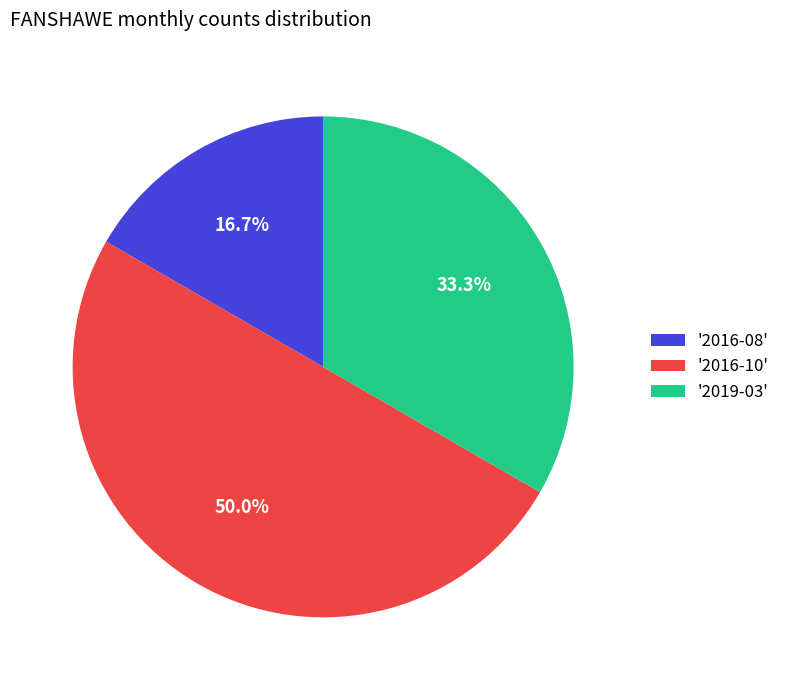

Does '2019-03' represent more than half of the total?

No